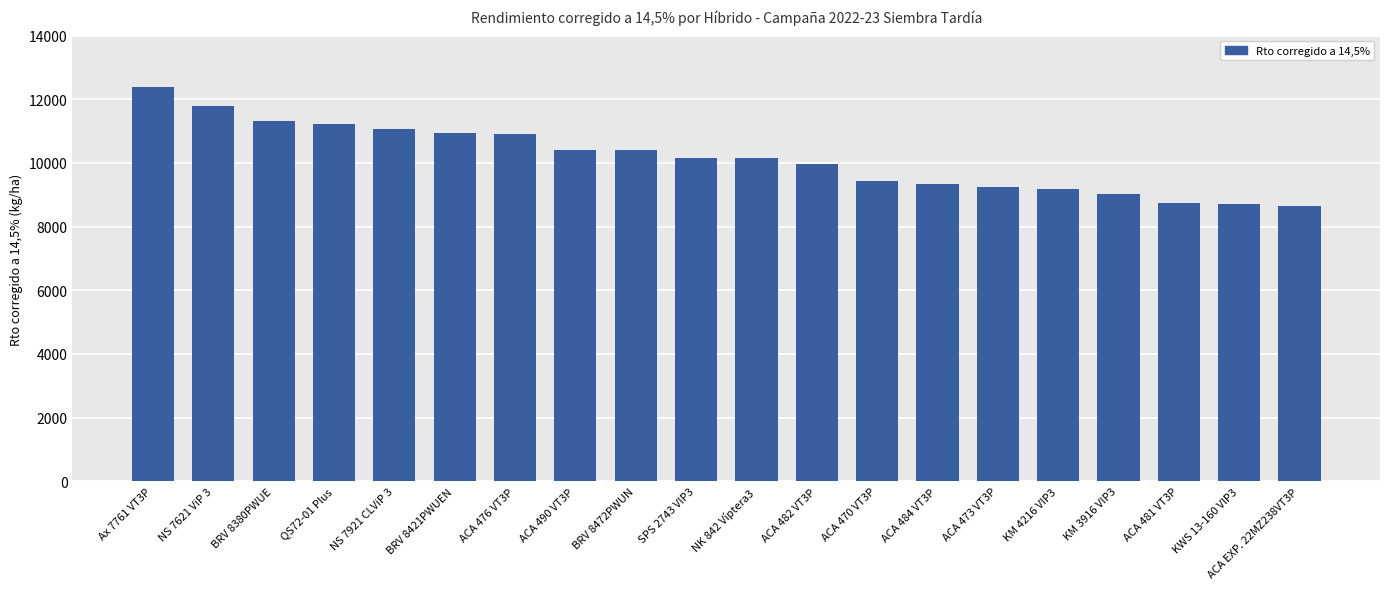

Are the bars grouped side by side (vs. stacked)?

No